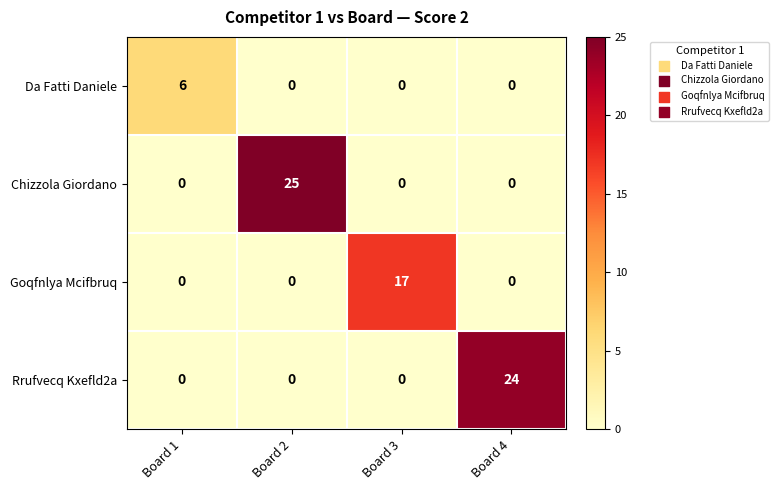

How many Goqfnlya Mcifbruq values are between 0 and 17?

4